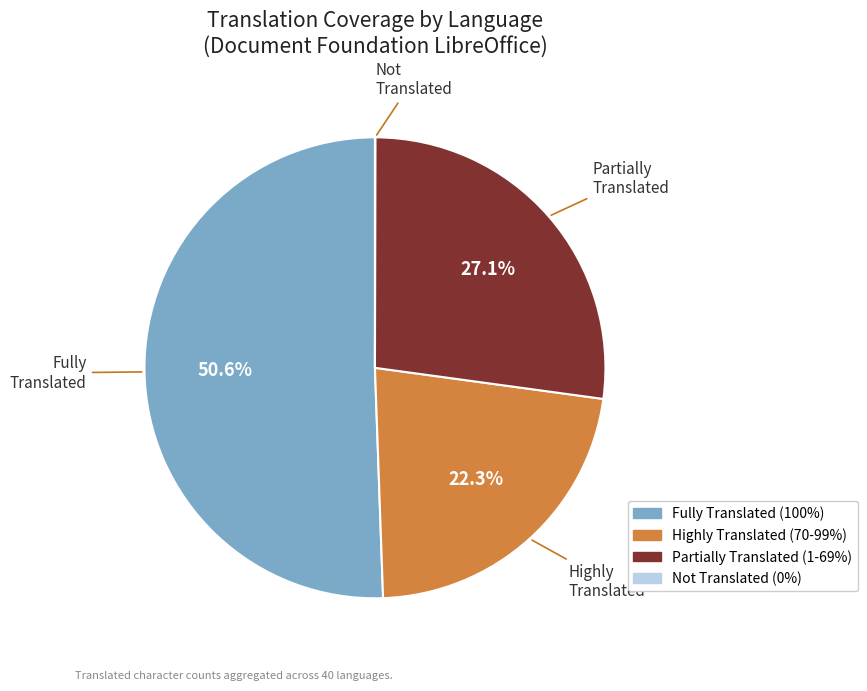

Is there any slice that represents more than half of the pie?

Yes